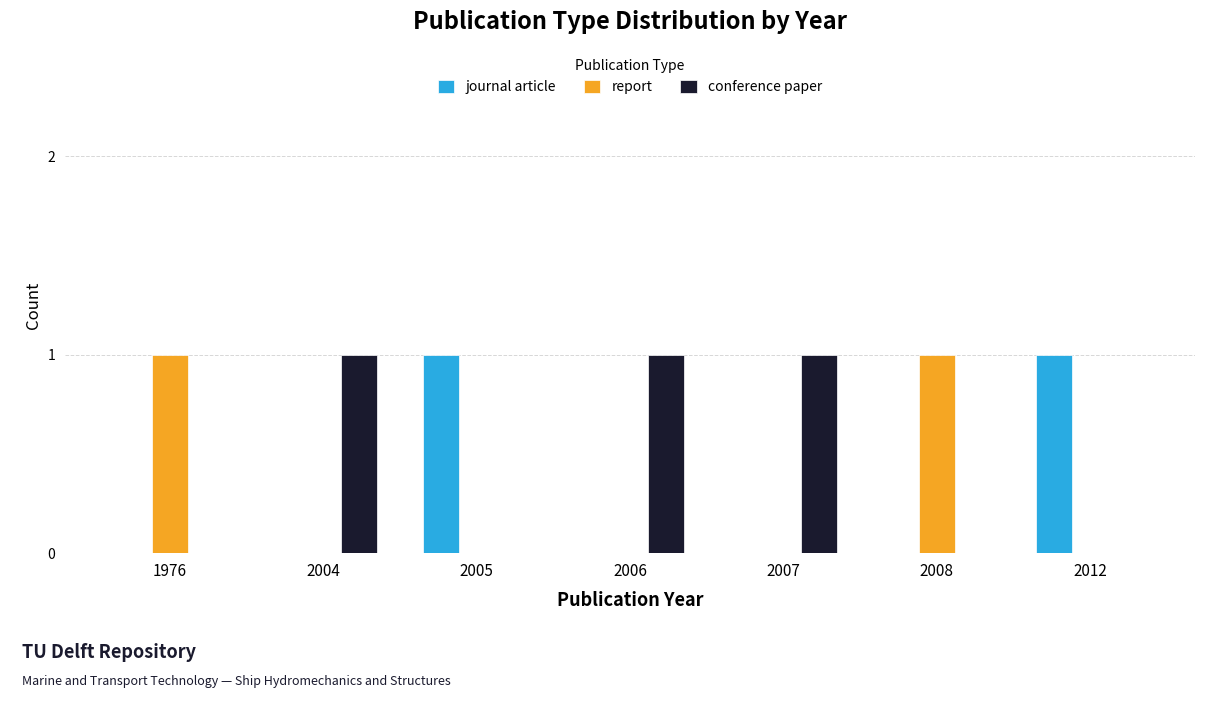

What is the sum of all conference paper values?

3